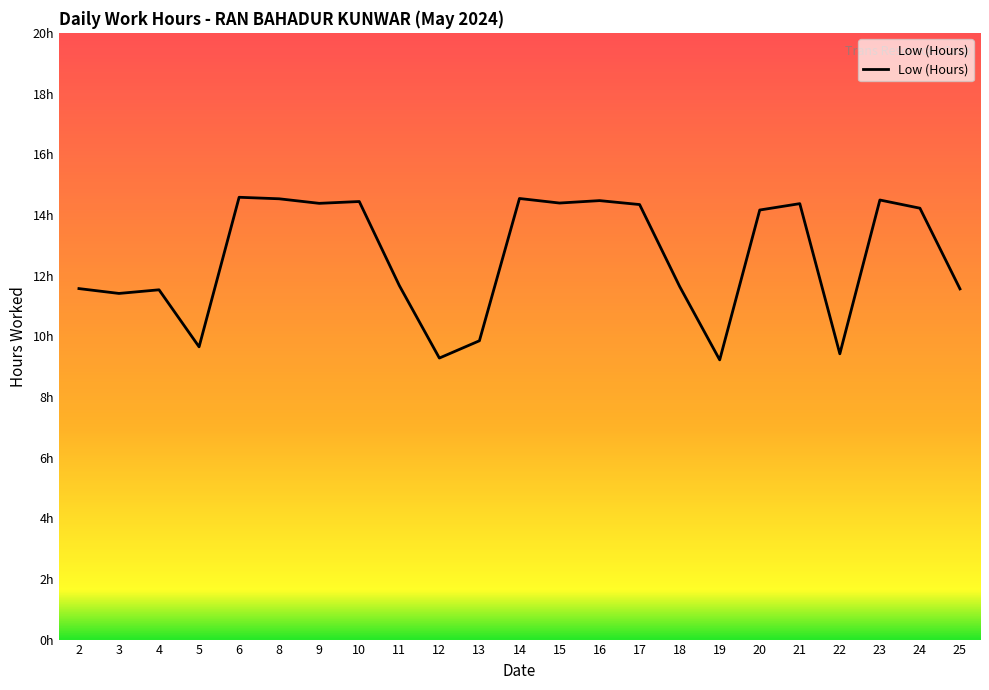

Does the chart have visible grid lines?

No